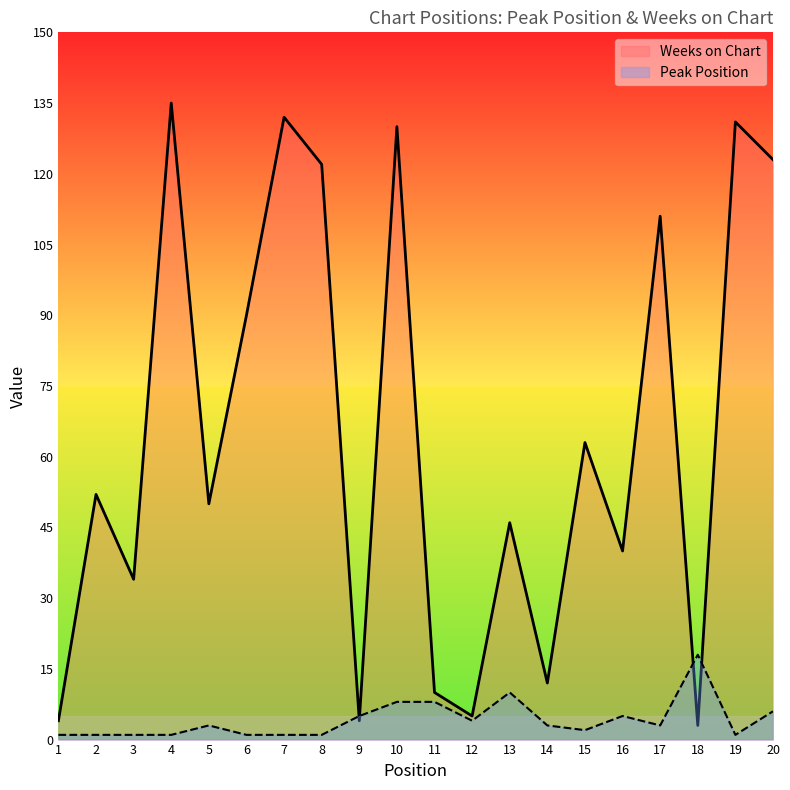

What is the total value across all series at 5?

53